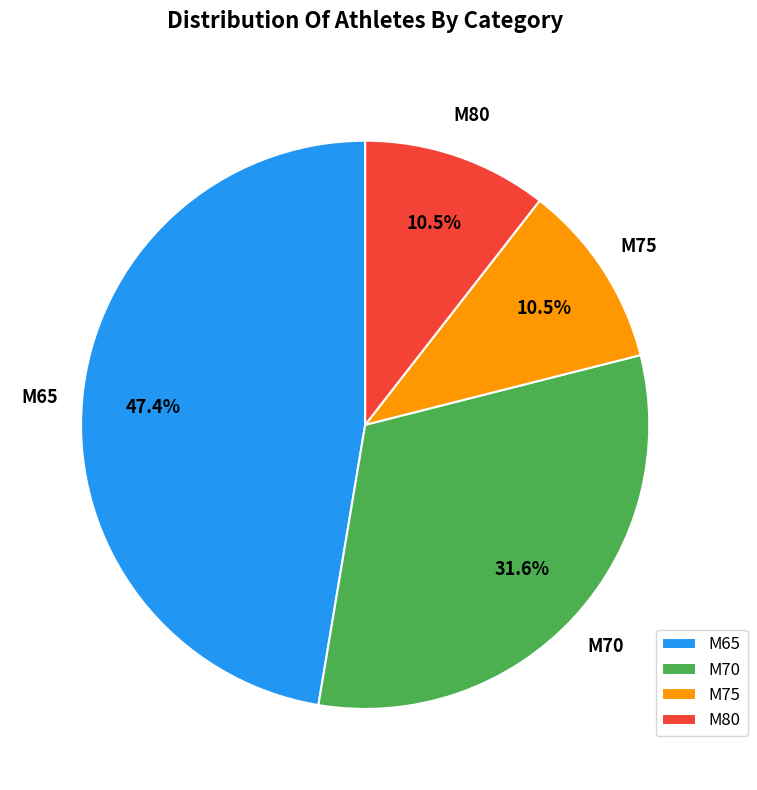

Which has a higher value, M75 or M65?

M65